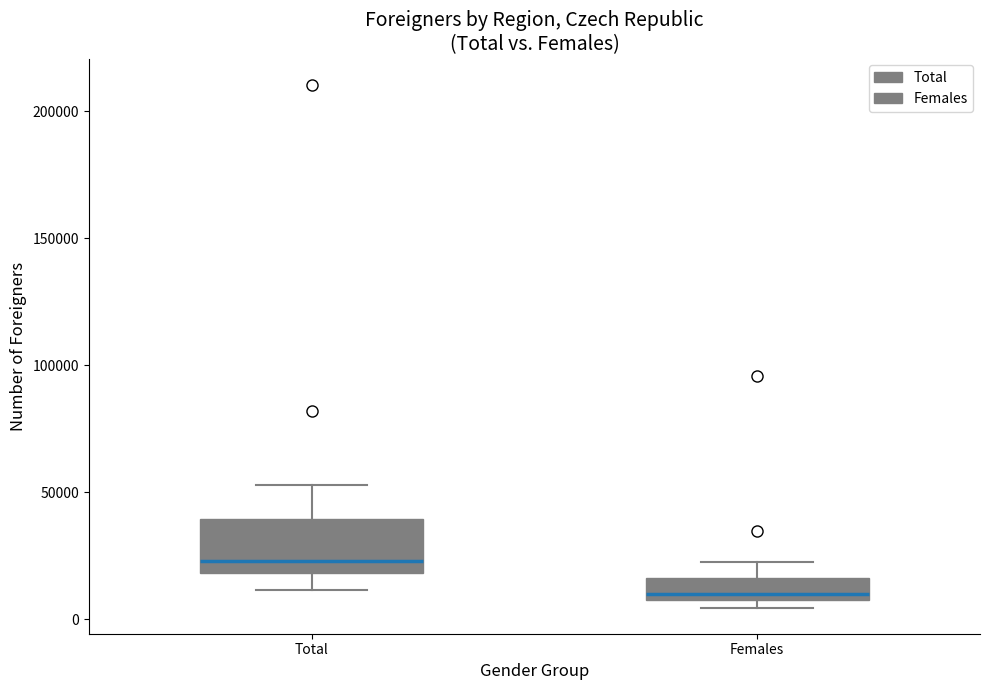

Reading left to right, read every box against the y-axis: the position of its median line, the range the box covers, and the ends of its whiskers. The values are not printed on the chart, so give them approximately, as read against the axis.

Total: median 25000, box 20000 to 40000, whiskers 10000 to 55000
Females: median 10000, box 5000 to 15000, whiskers 5000 (just below the box's lower edge) to 20000